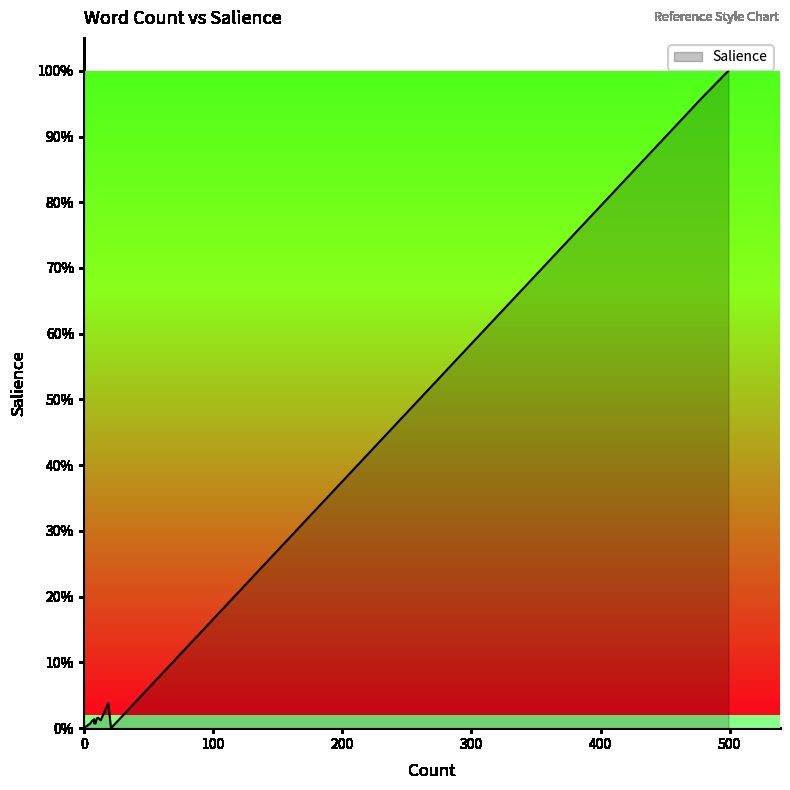

Between 9 and 8, which is larger?

8